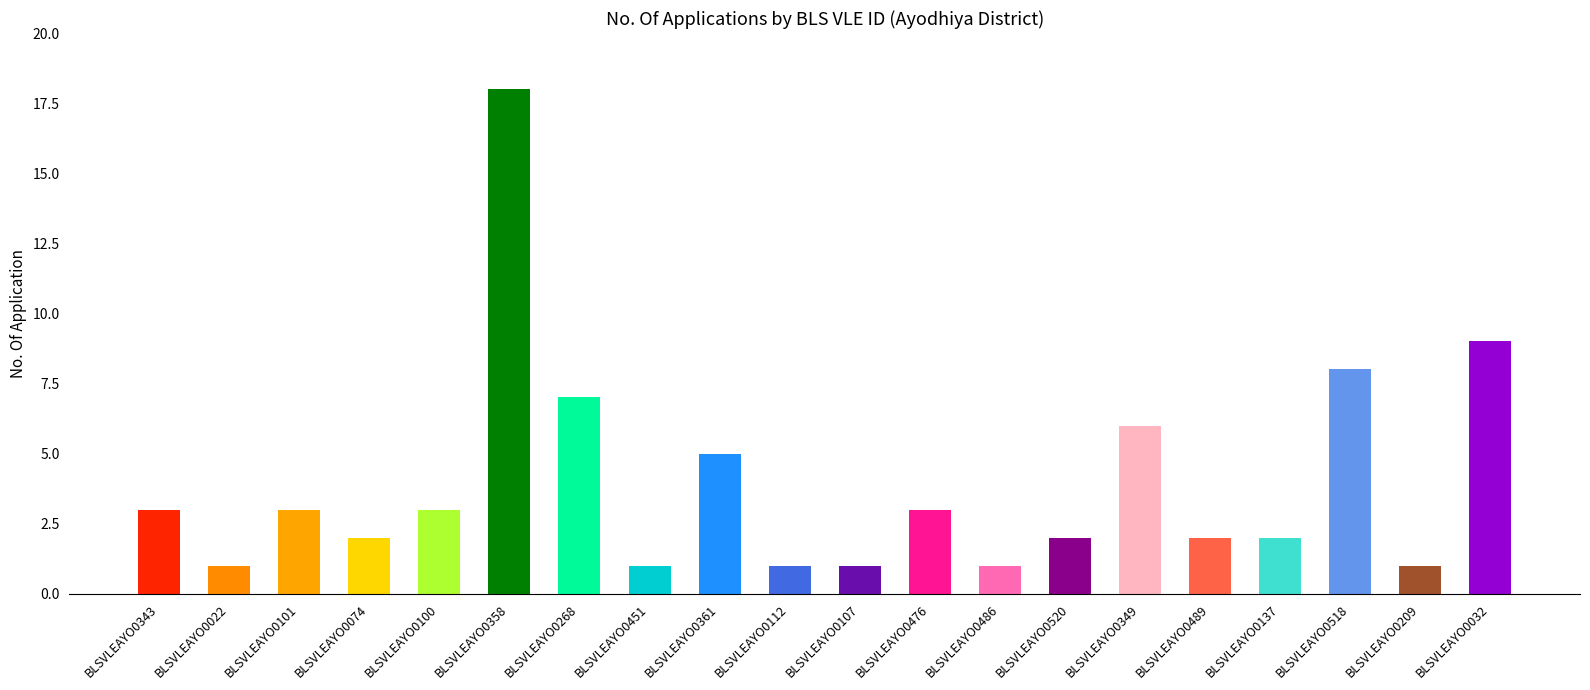

Which has a higher value, BLSVLEAYO0032 or BLSVLEAYO0074?

BLSVLEAYO0032